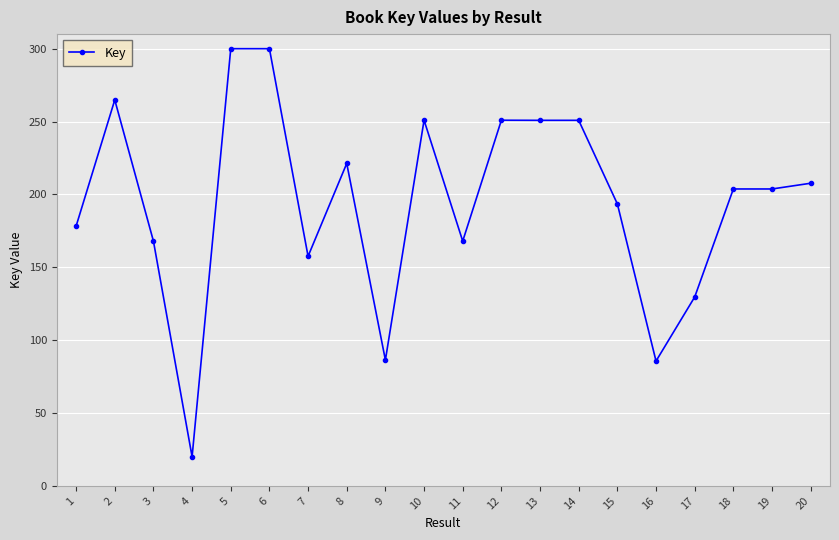

What is the smallest value displayed?

20.0